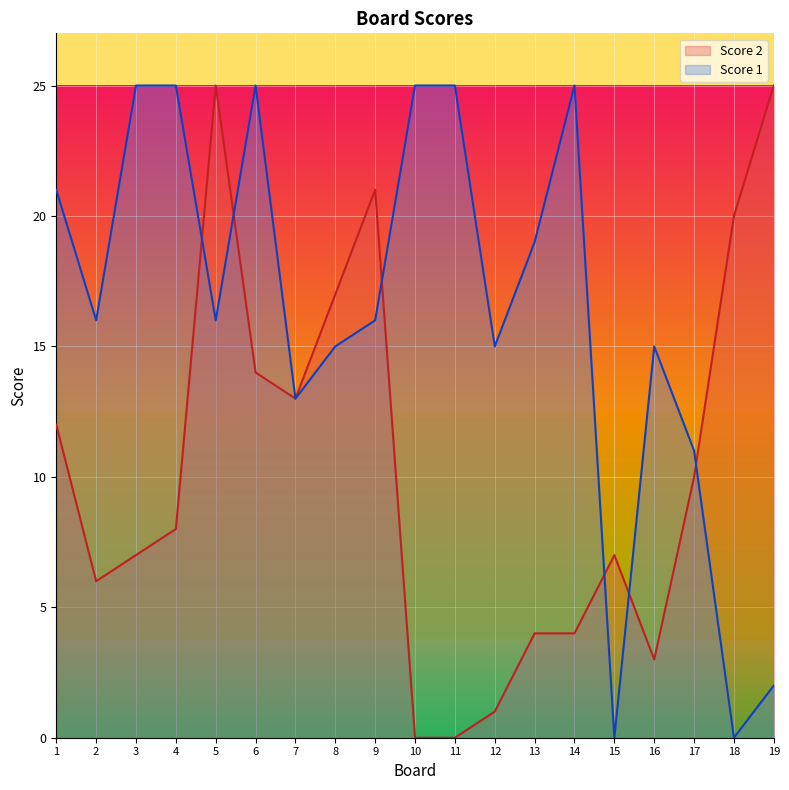

Reading left to right, what are all the values shown in this chart?

Score 2: 12	6	7	8	25	14	13	17	21	0	0	1	4	4	7	3	10	20	25
Score 1: 21	16	25	25	16	25	13	15	16	25	25	15	19	25	0	15	11	0	2